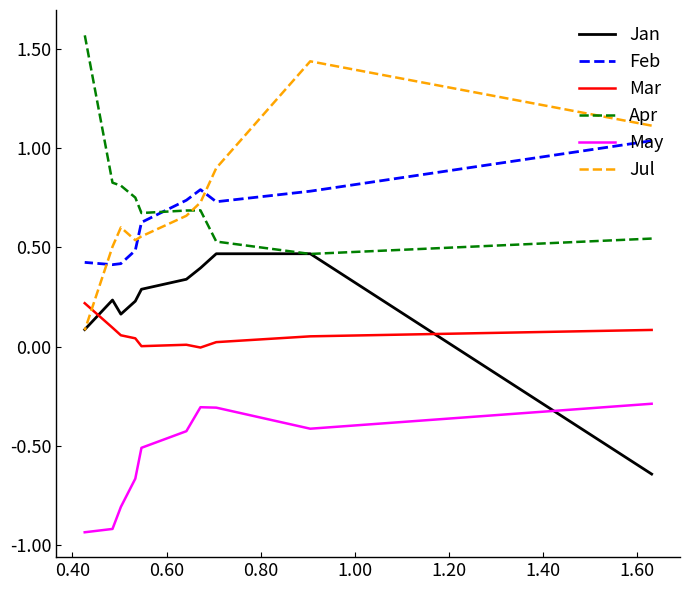

True or false: Mar and Apr cross at least once.

False